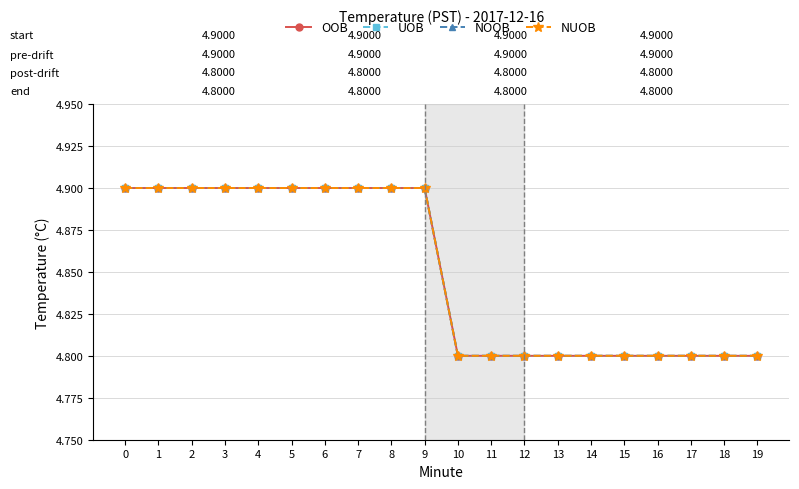

Reading left to right, list all the values displayed in this chart.

OOB: 0=4.9	1=4.9	2=4.9	3=4.9	4=4.9	5=4.9	6=4.9	7=4.9	8=4.9	9=4.9	10=4.8	11=4.8	12=4.8	13=4.8	14=4.8	15=4.8	16=4.8	17=4.8	18=4.8	19=4.8
UOB: 0=4.9	1=4.9	2=4.9	3=4.9	4=4.9	5=4.9	6=4.9	7=4.9	8=4.9	9=4.9	10=4.8	11=4.8	12=4.8	13=4.8	14=4.8	15=4.8	16=4.8	17=4.8	18=4.8	19=4.8
NOOB: 0=4.9	1=4.9	2=4.9	3=4.9	4=4.9	5=4.9	6=4.9	7=4.9	8=4.9	9=4.9	10=4.8	11=4.8	12=4.8	13=4.8	14=4.8	15=4.8	16=4.8	17=4.8	18=4.8	19=4.8
NUOB: 0=4.9	1=4.9	2=4.9	3=4.9	4=4.9	5=4.9	6=4.9	7=4.9	8=4.9	9=4.9	10=4.8	11=4.8	12=4.8	13=4.8	14=4.8	15=4.8	16=4.8	17=4.8	18=4.8	19=4.8